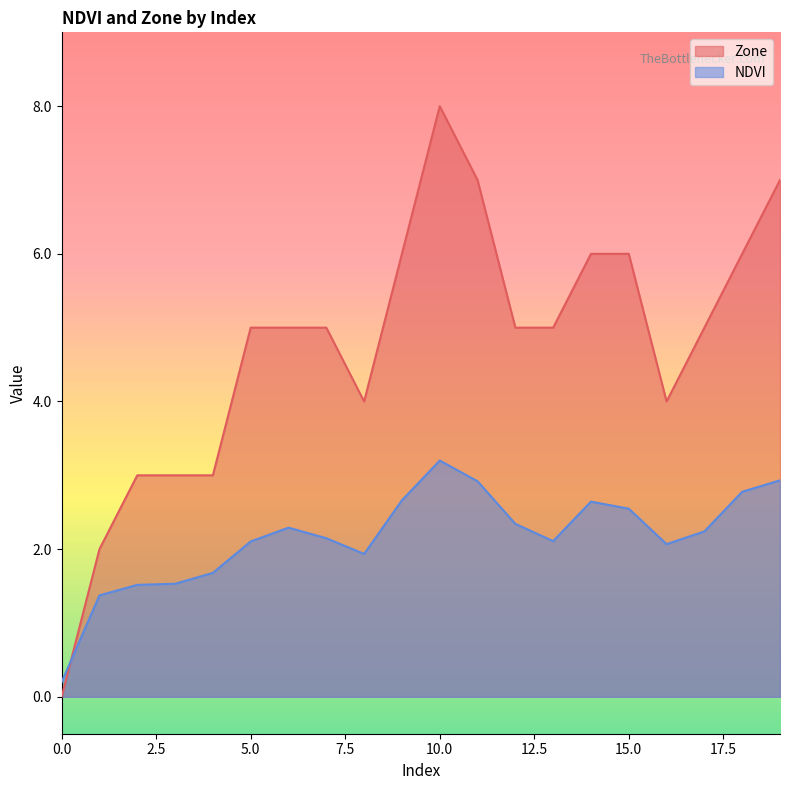

What is the sum of the Zone values at 6 and 19?

12.0